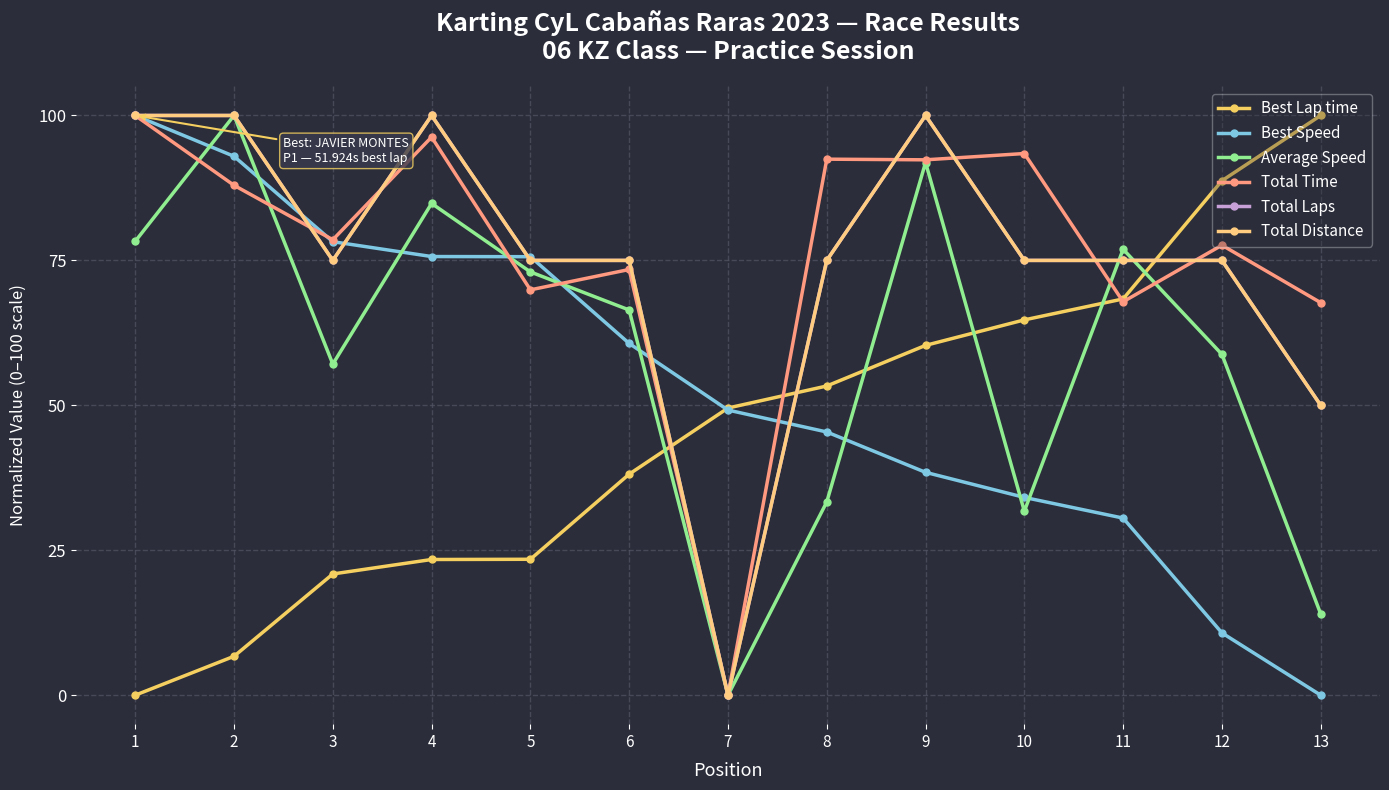

The value of Total Laps at 9 is 100.0. True or false?

True